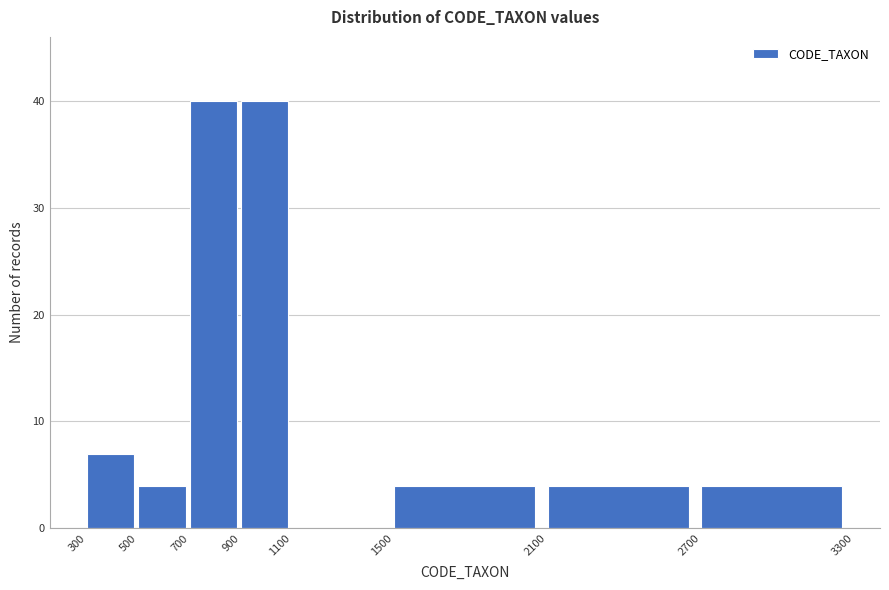

Reading left to right, list every bar in this chart as the range it spans on the x-axis followed by its height. The values are not printed on the chart, so give them approximately, as read against the axis.

300 to 500: 7
500 to 700: 4
700 to 900: 40
900 to 1100: 40
1100 to 1500: 0
1500 to 2100: 4
2100 to 2700: 4
2700 to 3300: 4